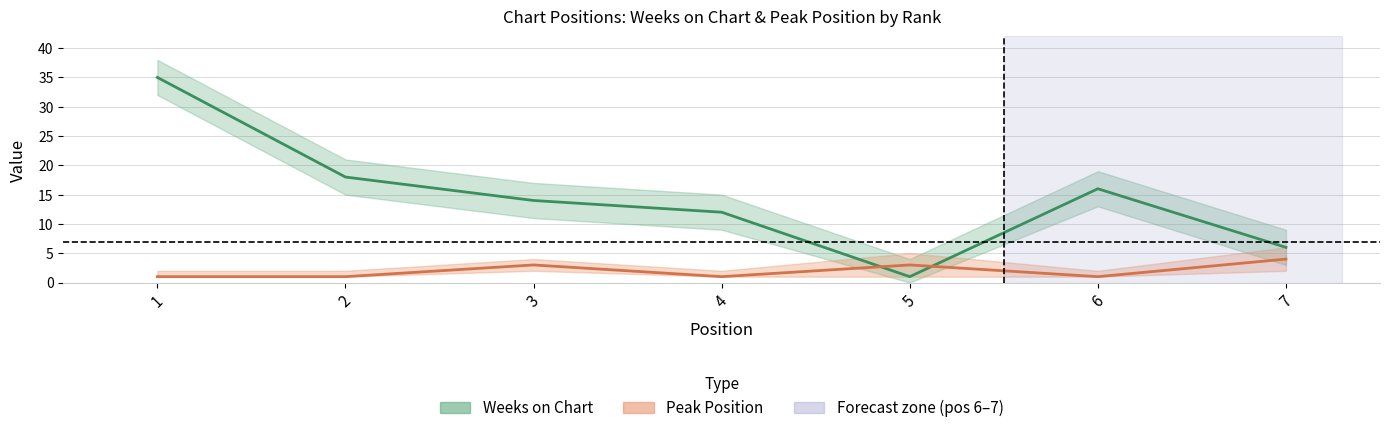

What is the difference between the highest and lowest values at 6?

15